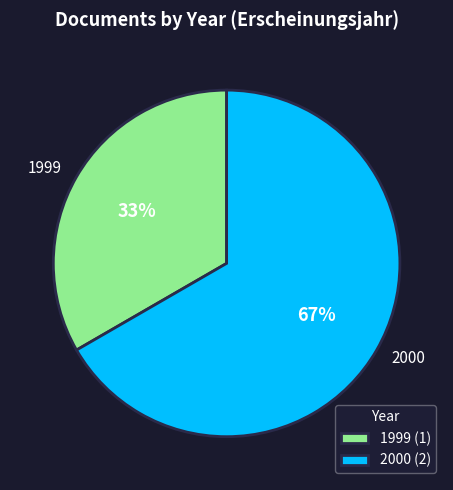

To the nearest percent, what percentage of the pie is 1999?

33%